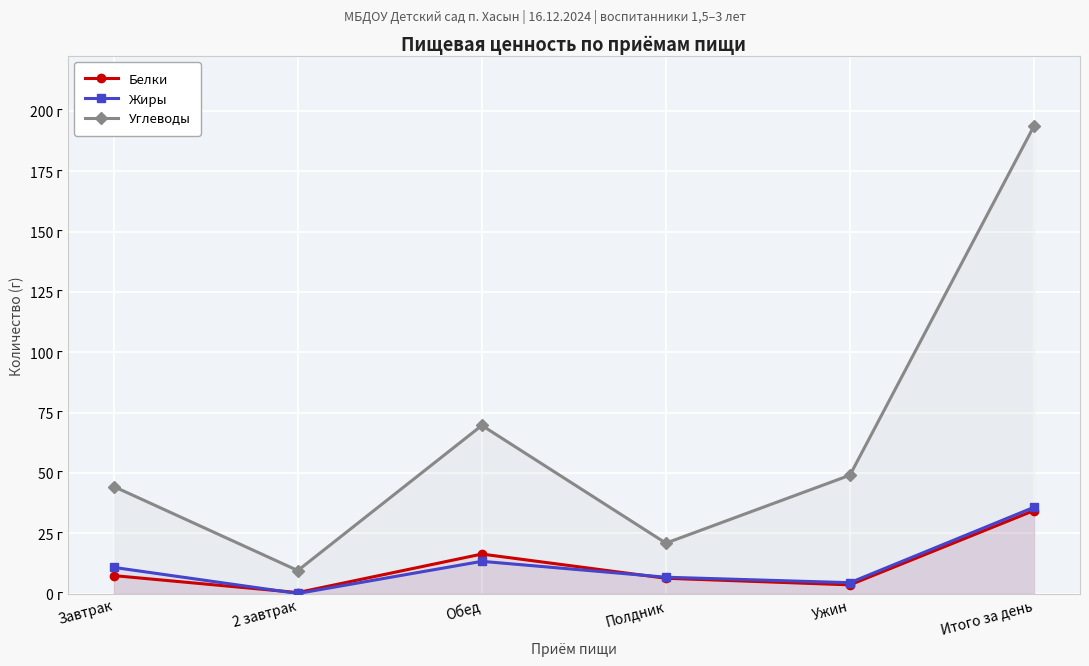

Which has a higher value, Ужин or Итого за день?

Итого за день